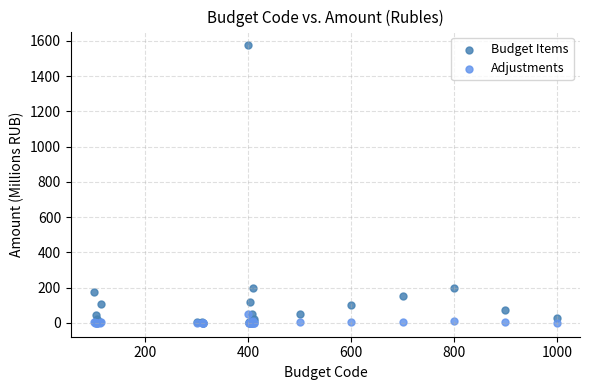

What are all the series names shown in the legend?

Budget Items, Adjustments